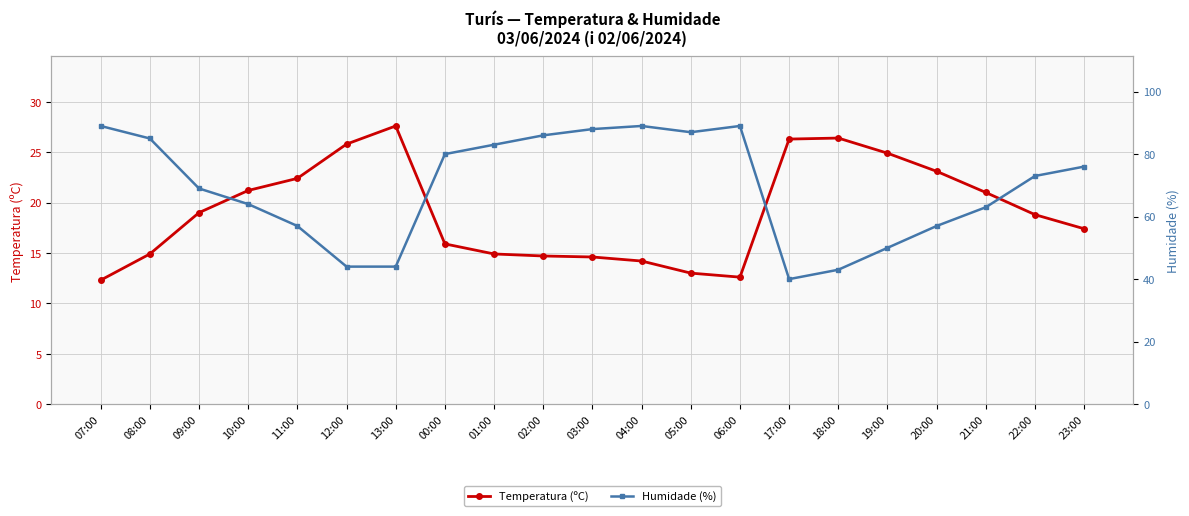

How many data points does each series have?

21